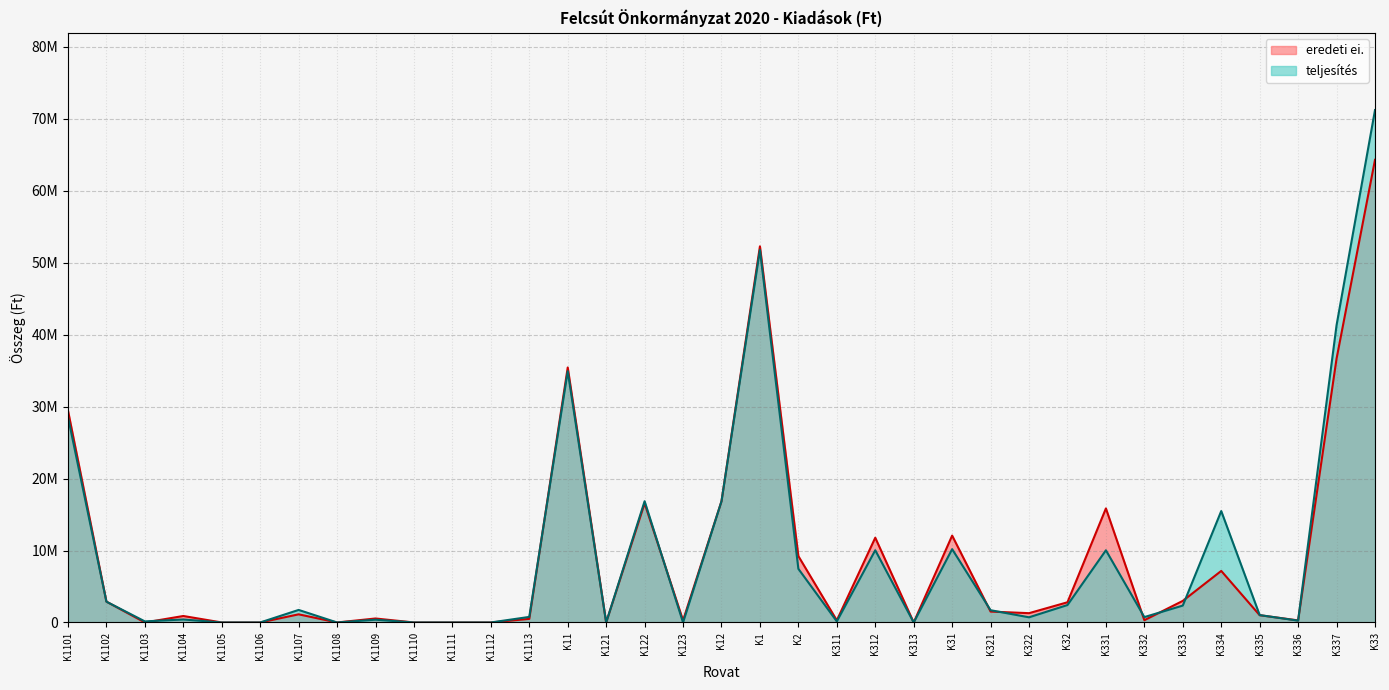

The value of eredeti ei. at K1105 is 0. True or false?

True